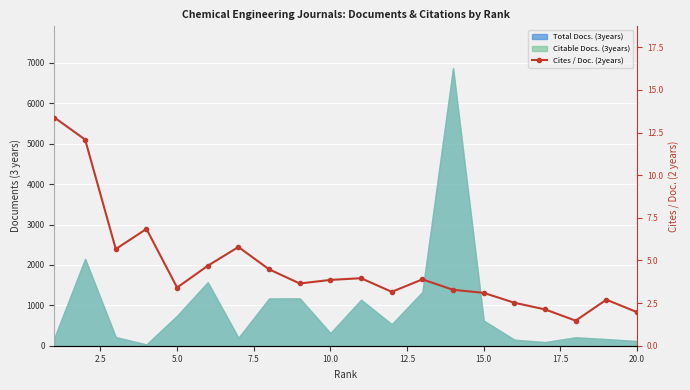

The value at 5.0 is 3.2. True or false?

False